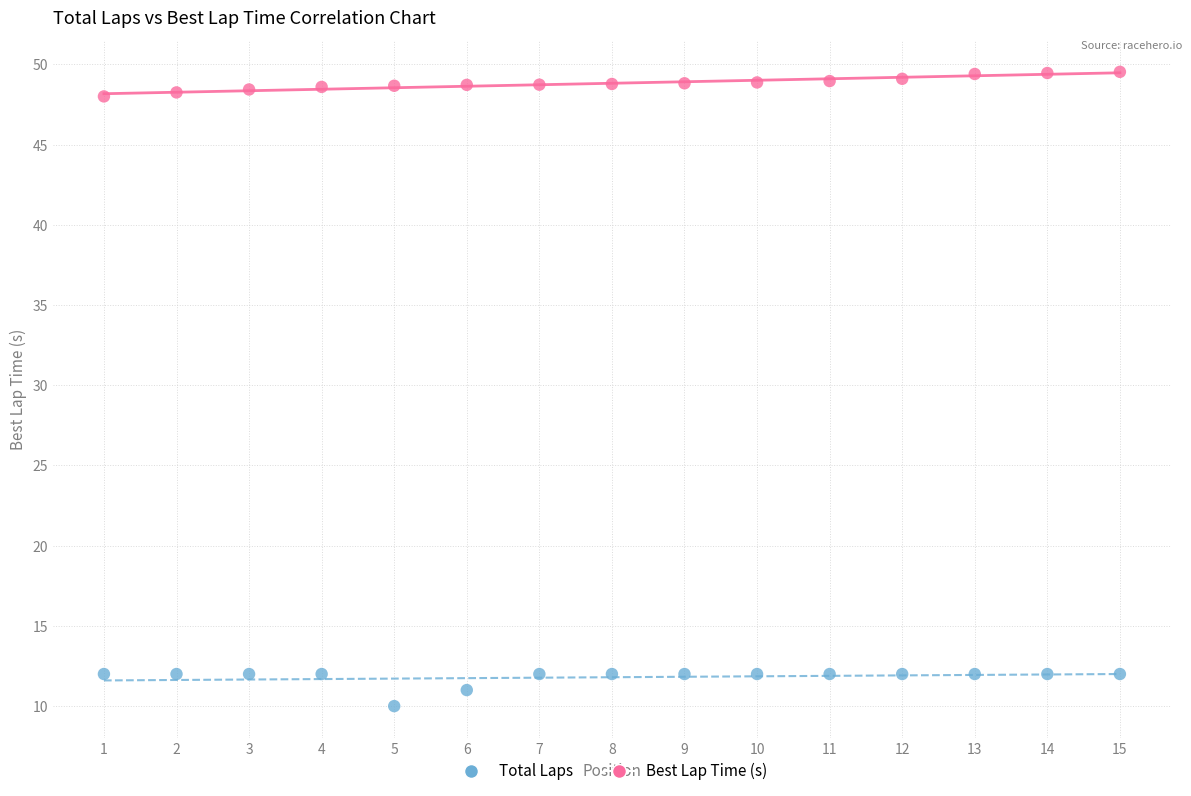

Which series contains the highest Y value?

Best Lap Time (s)